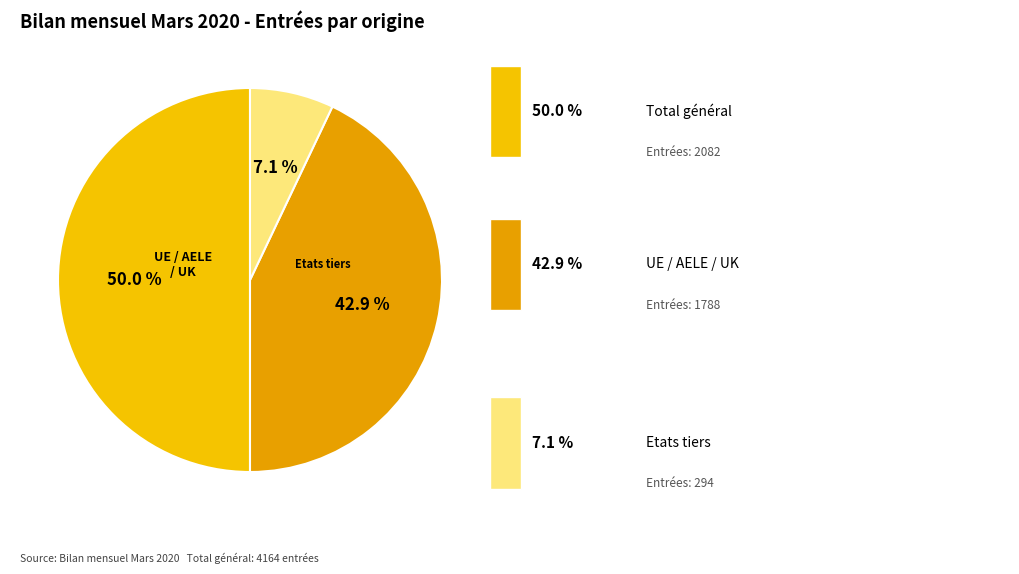

How many slices are in this pie chart?

3